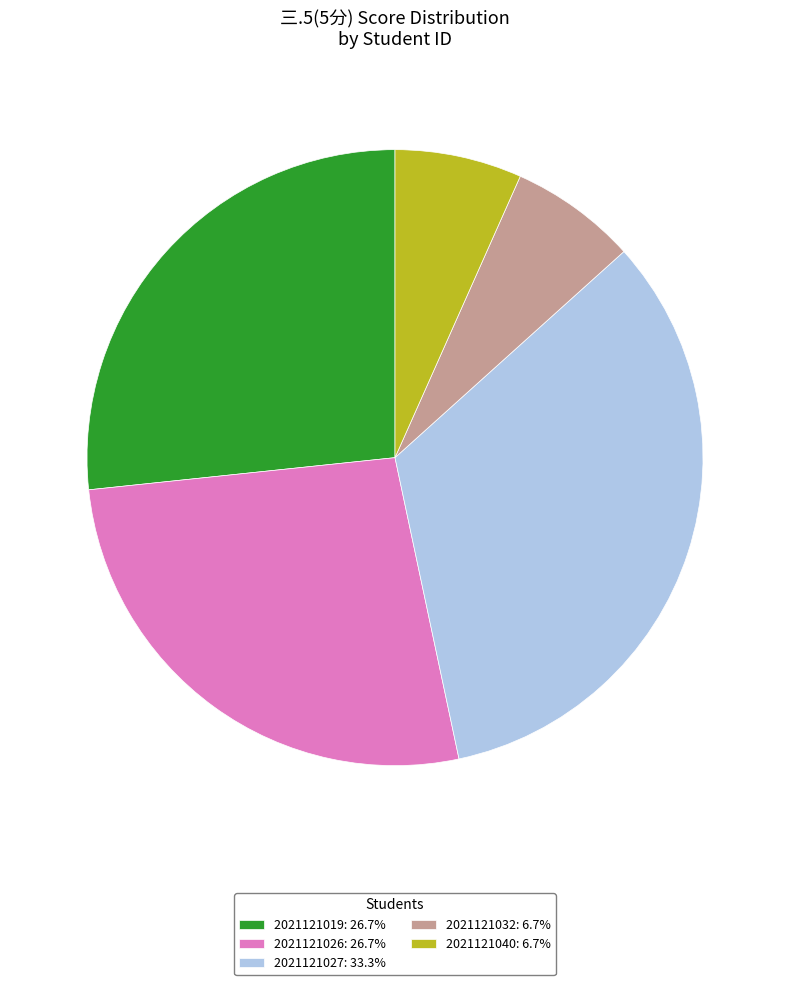

Combined, do 2021121027: 33.3% and 2021121032: 6.7% account for over 50%?

No